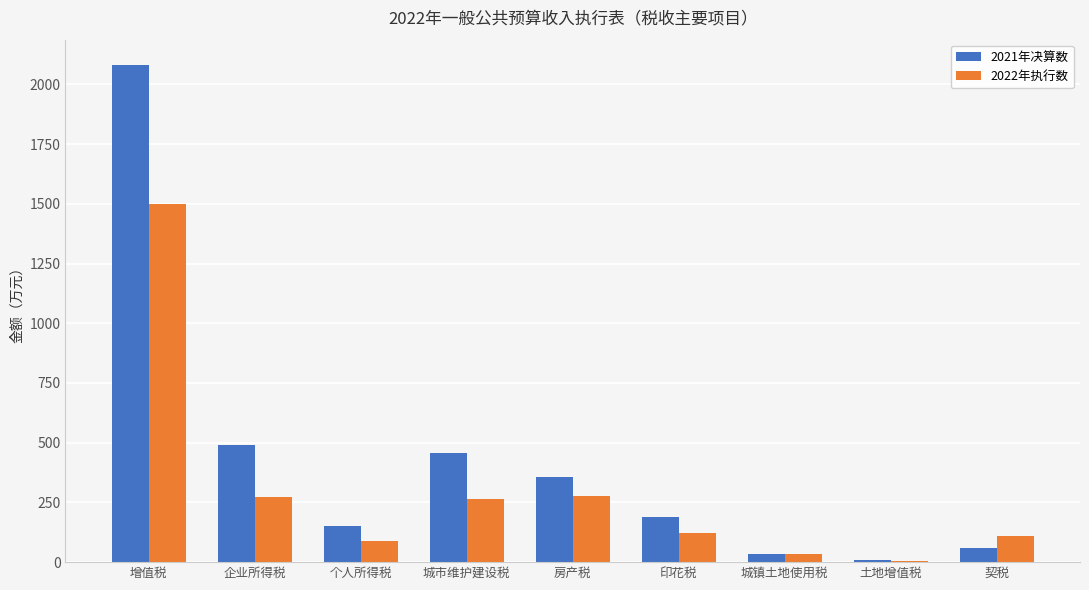

What is the maximum value shown in the chart?

2083